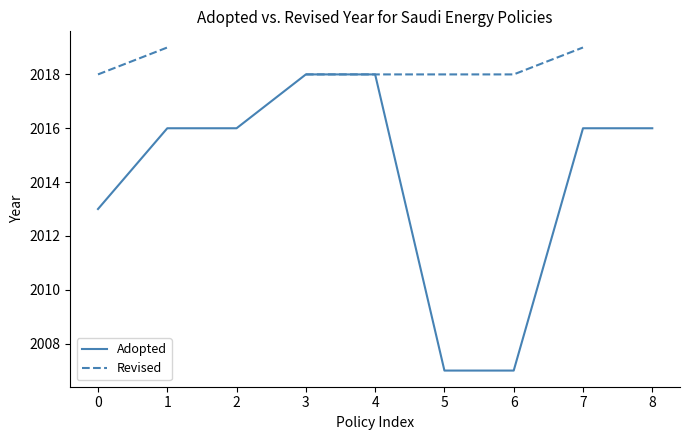

True or false: Revised and Adopted cross at least once.

False